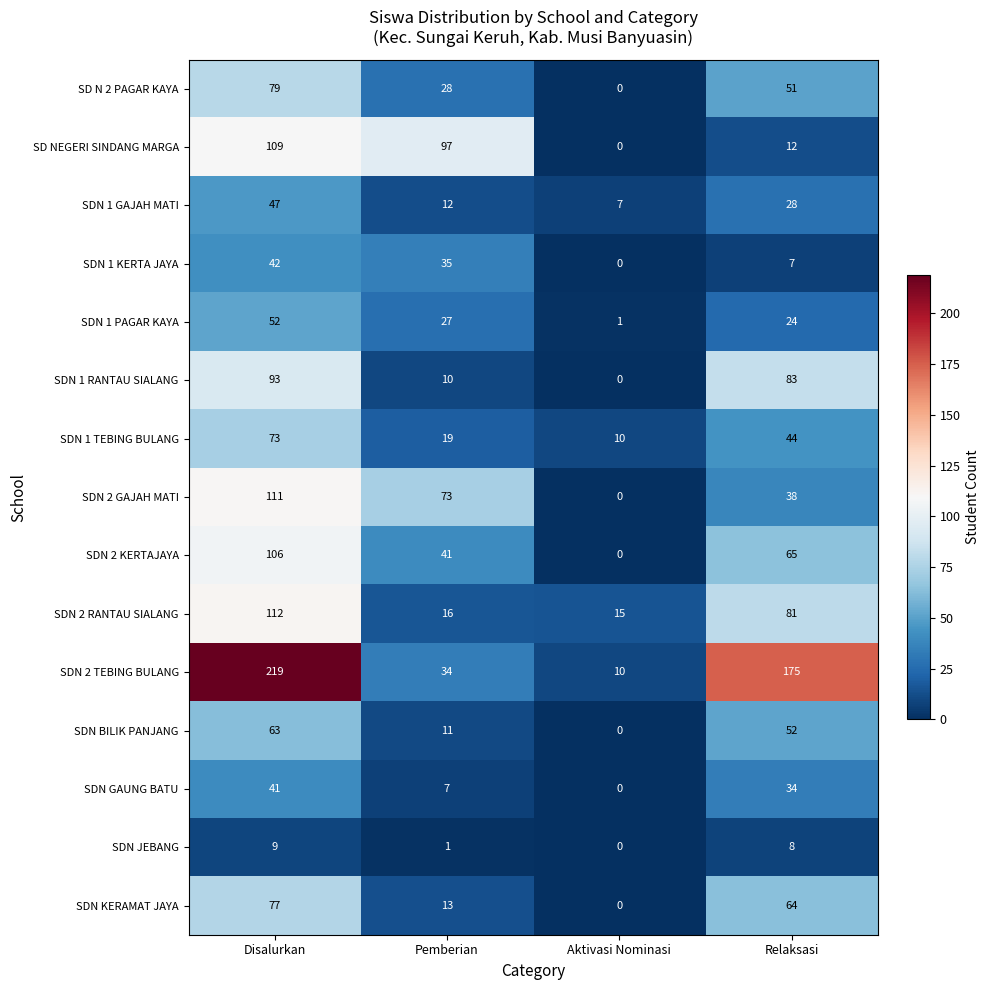

True or false: SDN GAUNG BATU has a value of 11 at Pemberian.

False